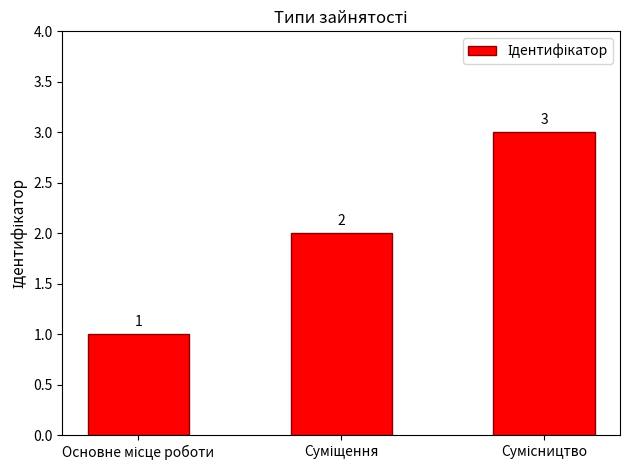

What is the sum of all values?

6